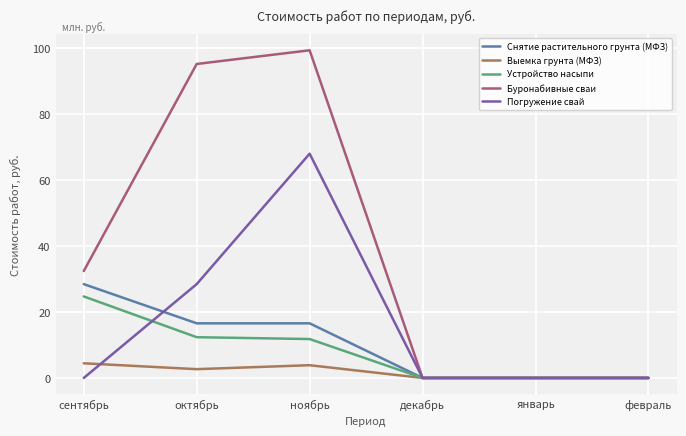

What is the spread (max minus min) of values at октябрь?

92.6